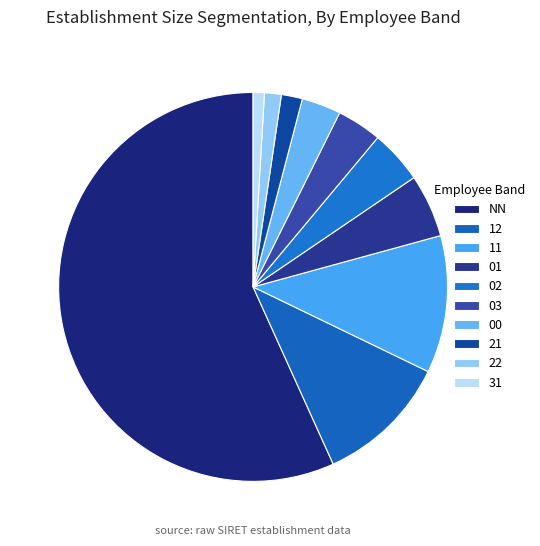

Which slice is the largest?

NN